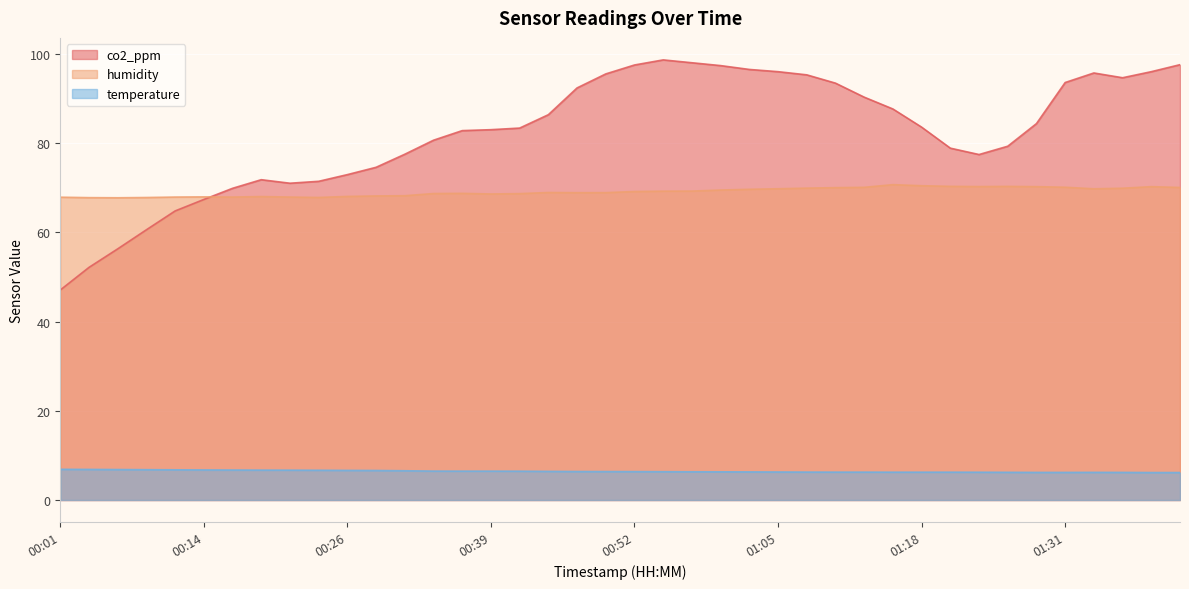

What is the greatest value displayed?

98.6